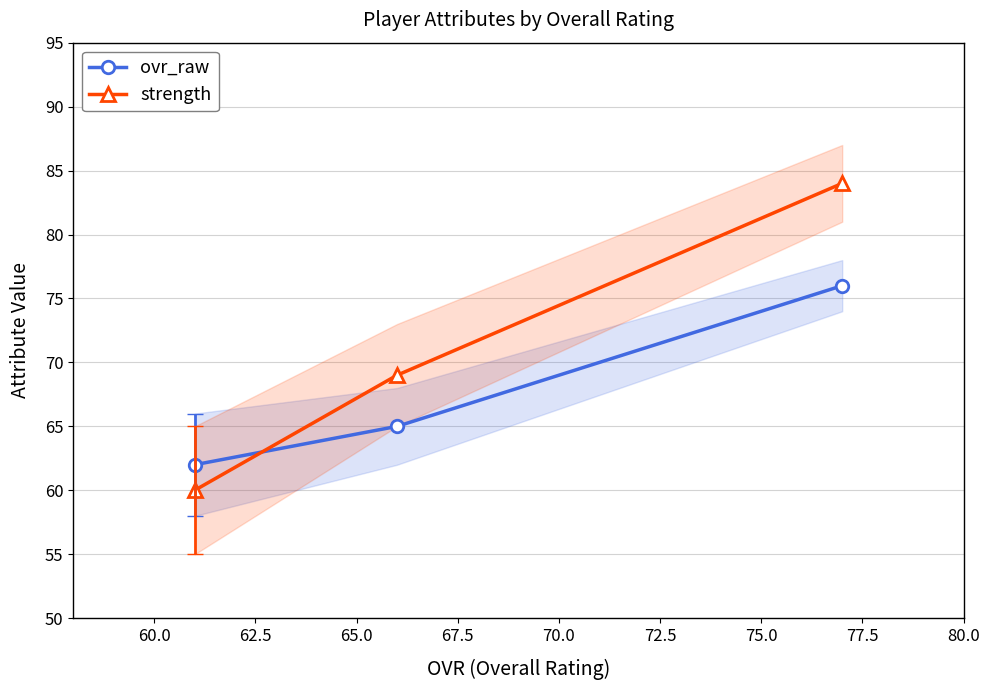

What is the highest value of the strength series?

84